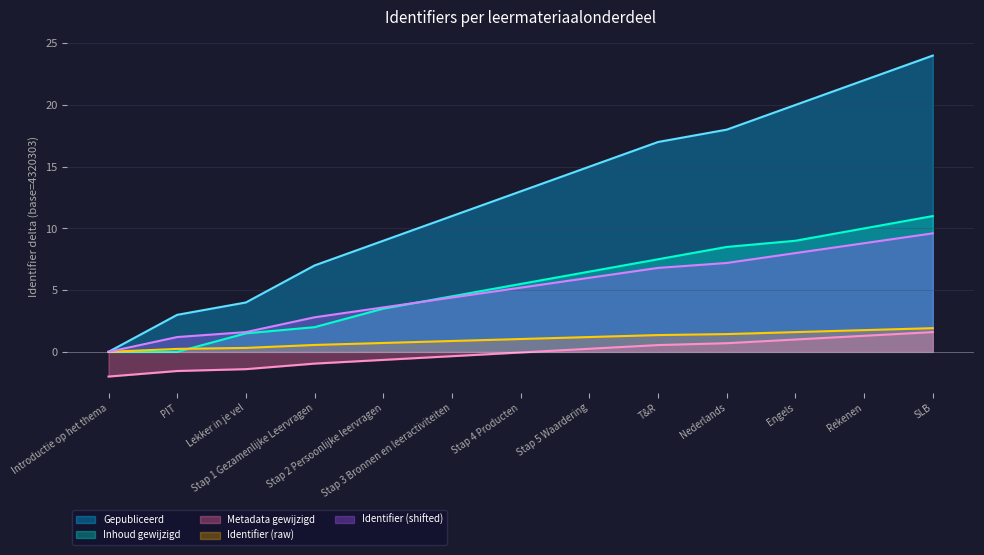

Rank the categories by Inhoud gewijzigd value from lowest to highest.

Introductie op het thema, PIT, Lekker in je vel, Stap 1 Gezamenlijke Leervragen, Stap 2 Persoonlijke leervragen, Stap 3 Bronnen en leeractiviteiten, Stap 4 Producten, Stap 5 Waardering, T&R, Nederlands, Engels, Rekenen, SLB